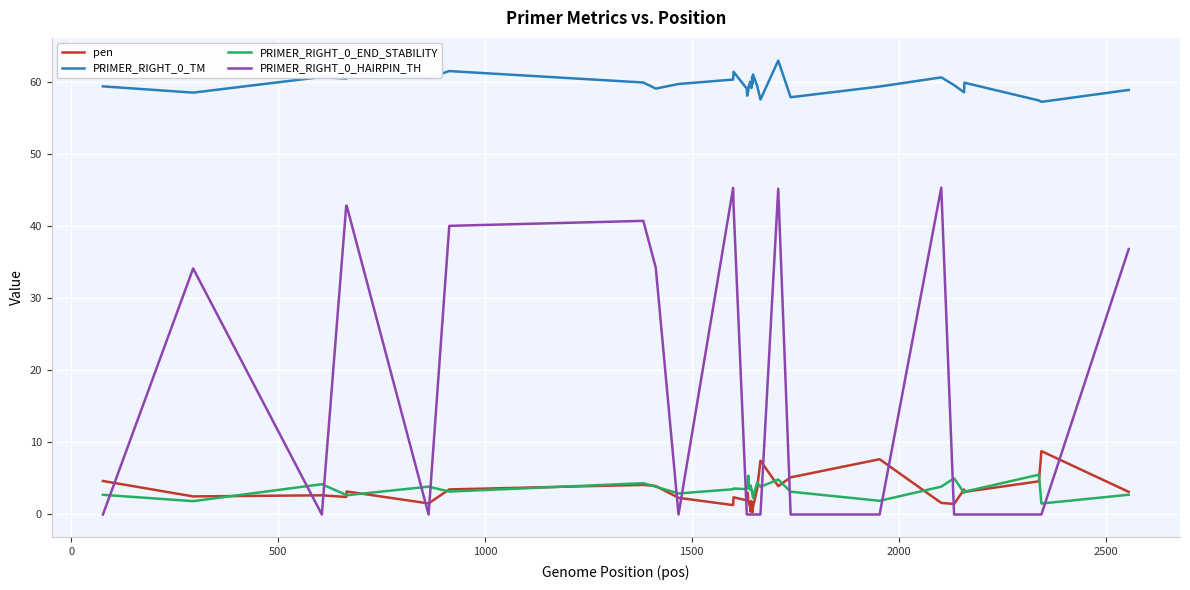

What is the average value of the PRIMER_RIGHT_0_TM series?

59.6